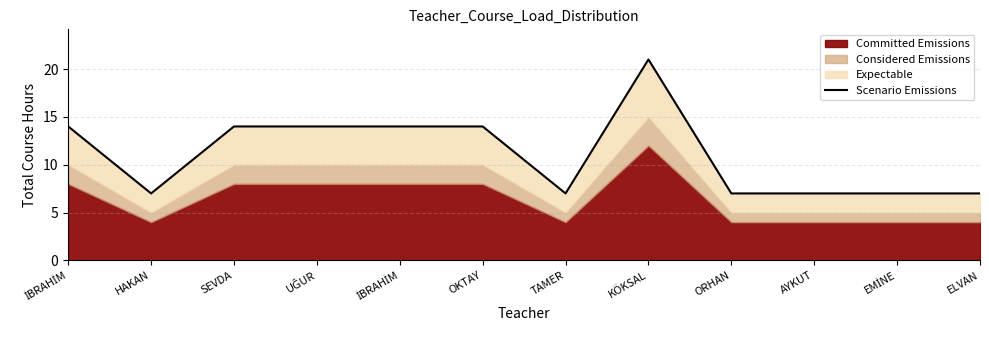

The value at İBRAHİM is 14. True or false?

True